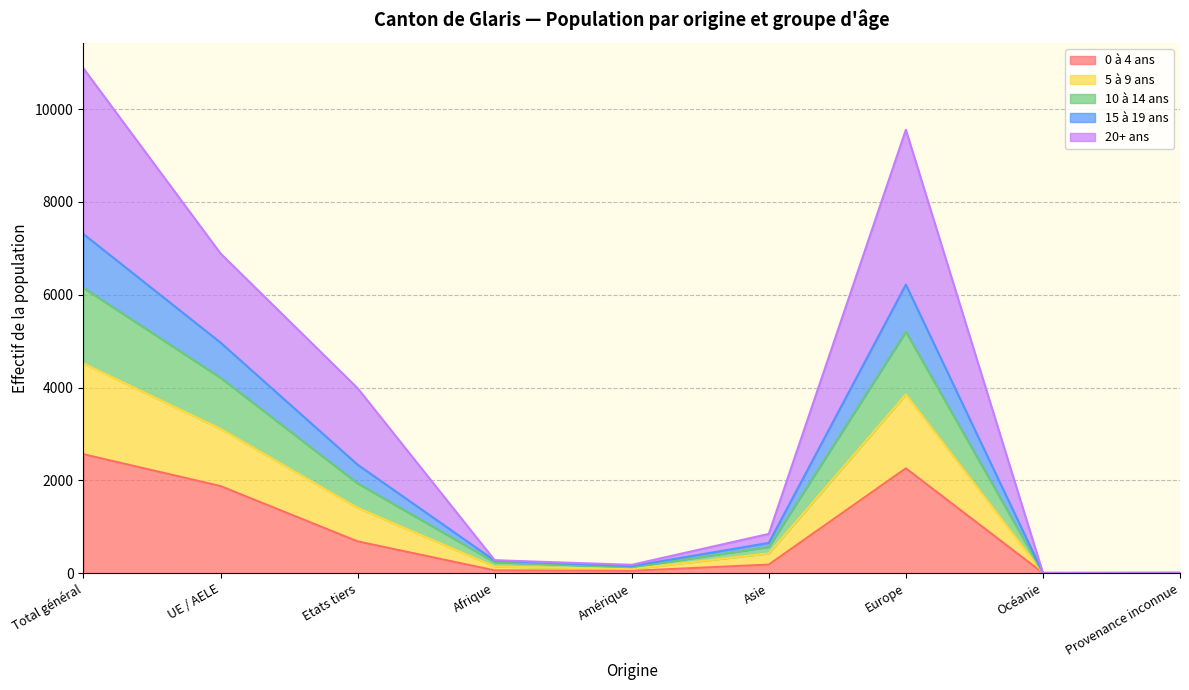

At which category is the sum across all series the highest?

Total général